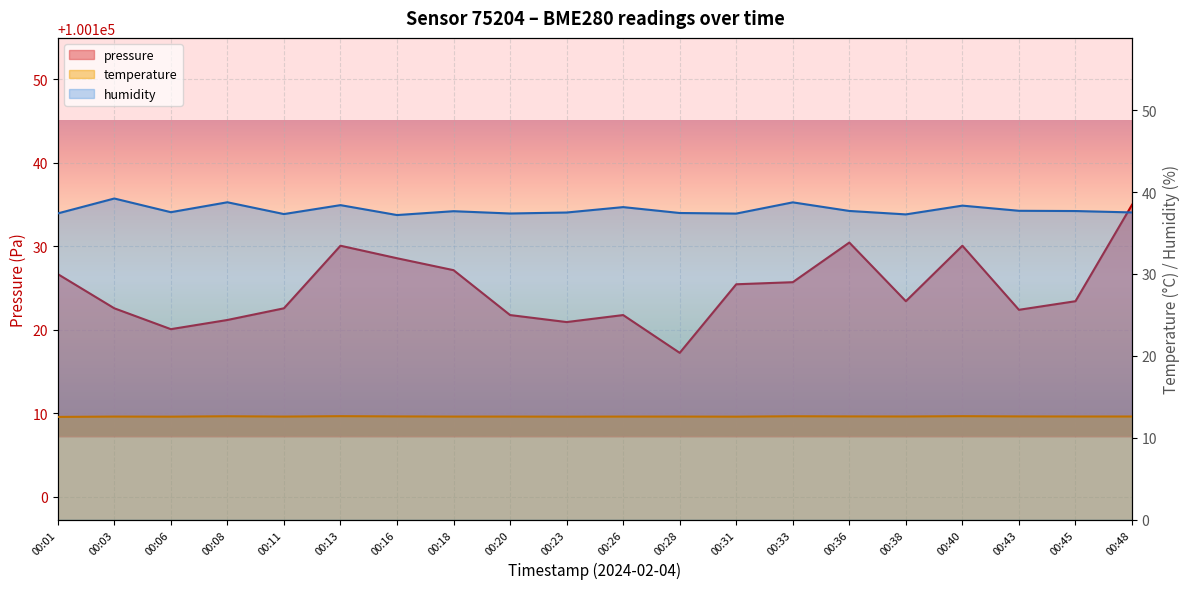

How many values in the pressure series are below 100123?

9